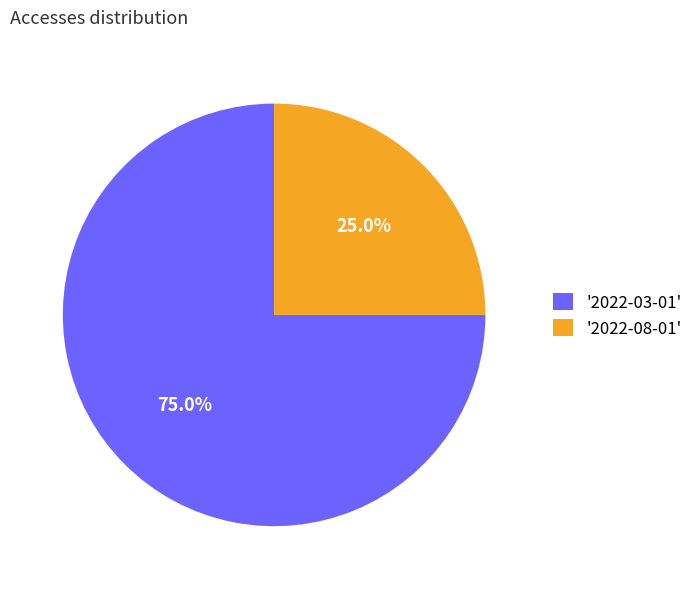

Which category has the smallest portion of the pie?

'2022-08-01'